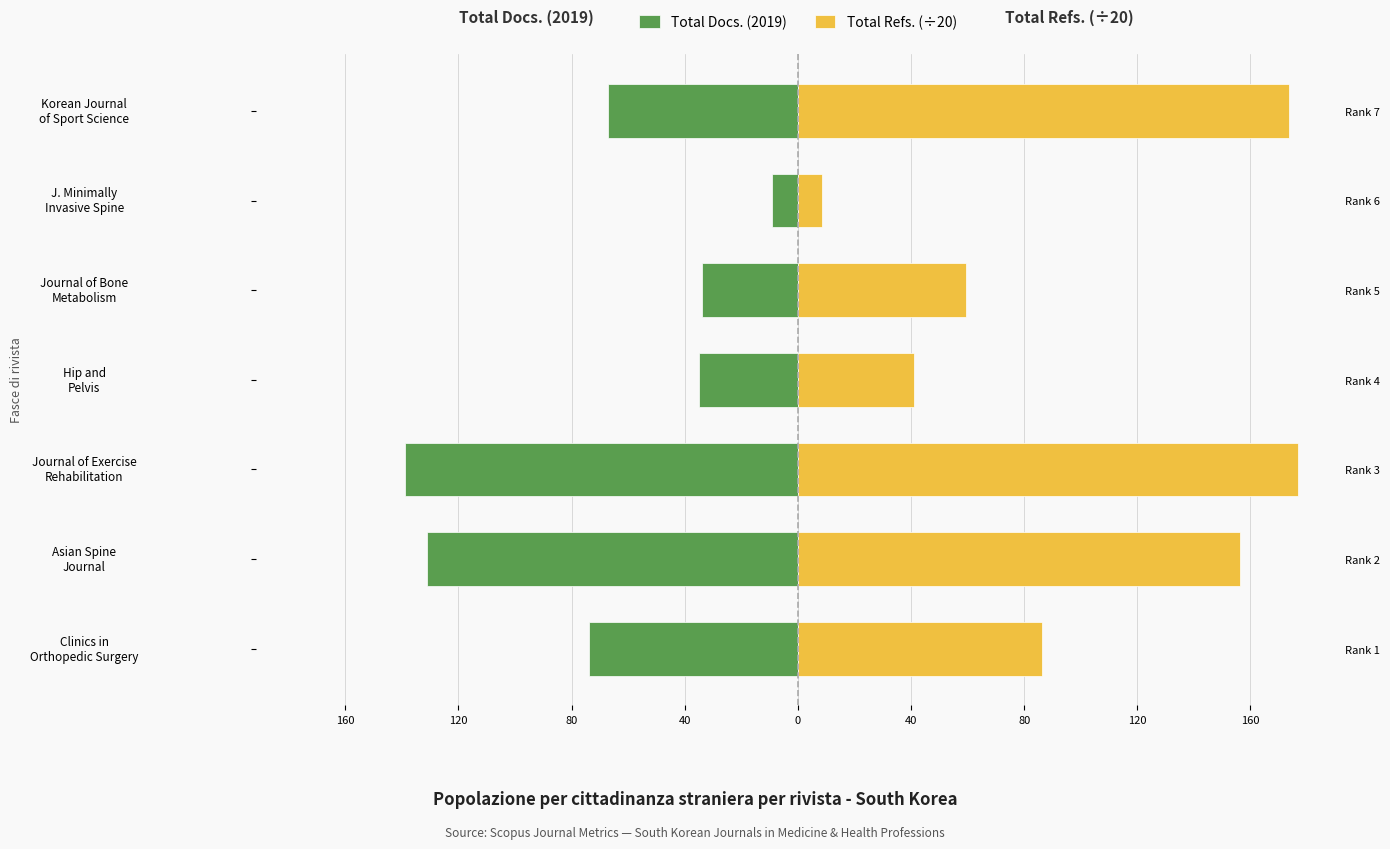

The value of Total Refs. (÷20) at Clinics in Orthopedic Surgery is 122.3. True or false?

False